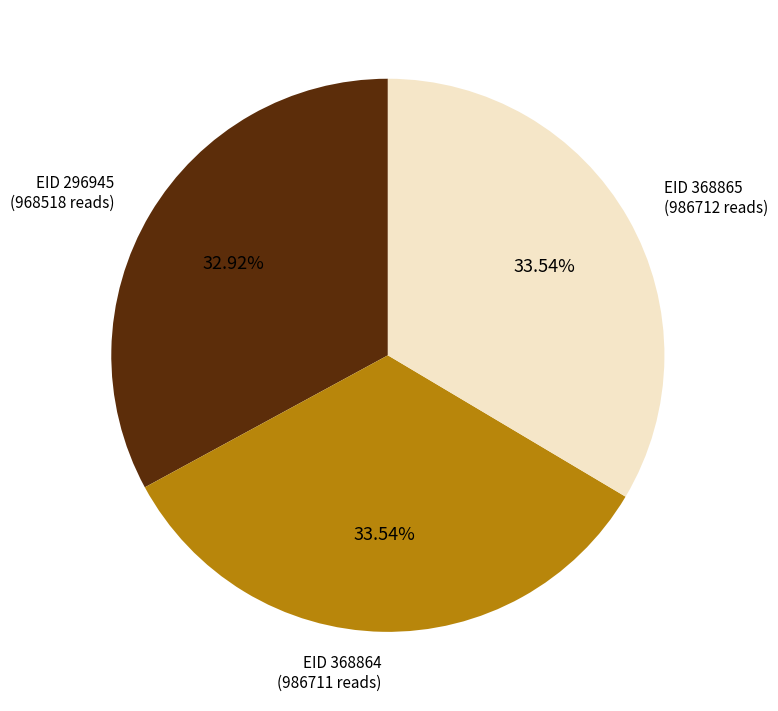

Between EID 368864 (986711 reads) and EID 296945 (968518 reads), which is larger?

EID 368864 (986711 reads)